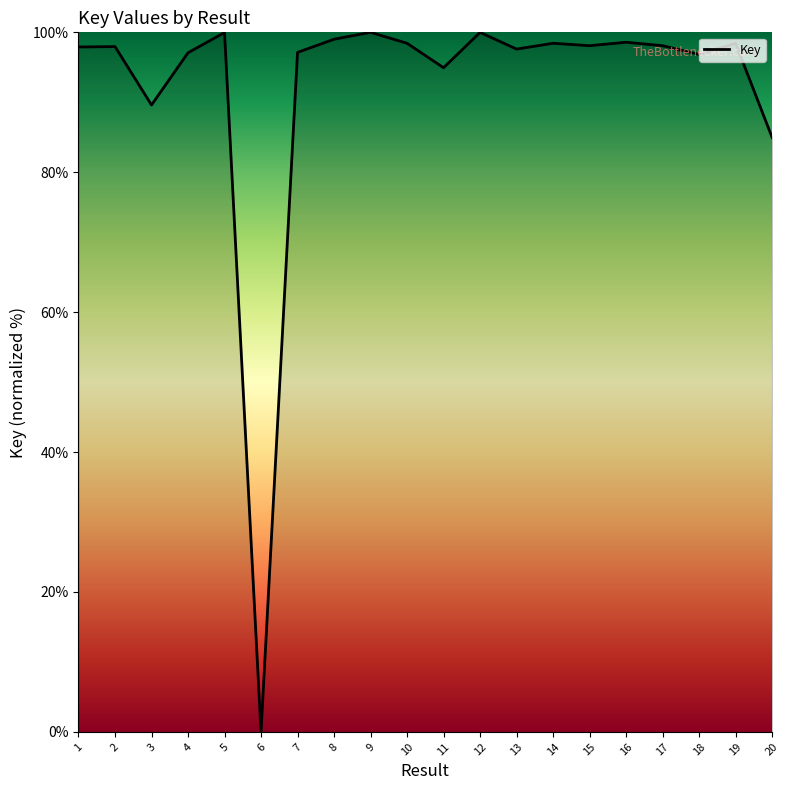

Where is the first local minimum?

3